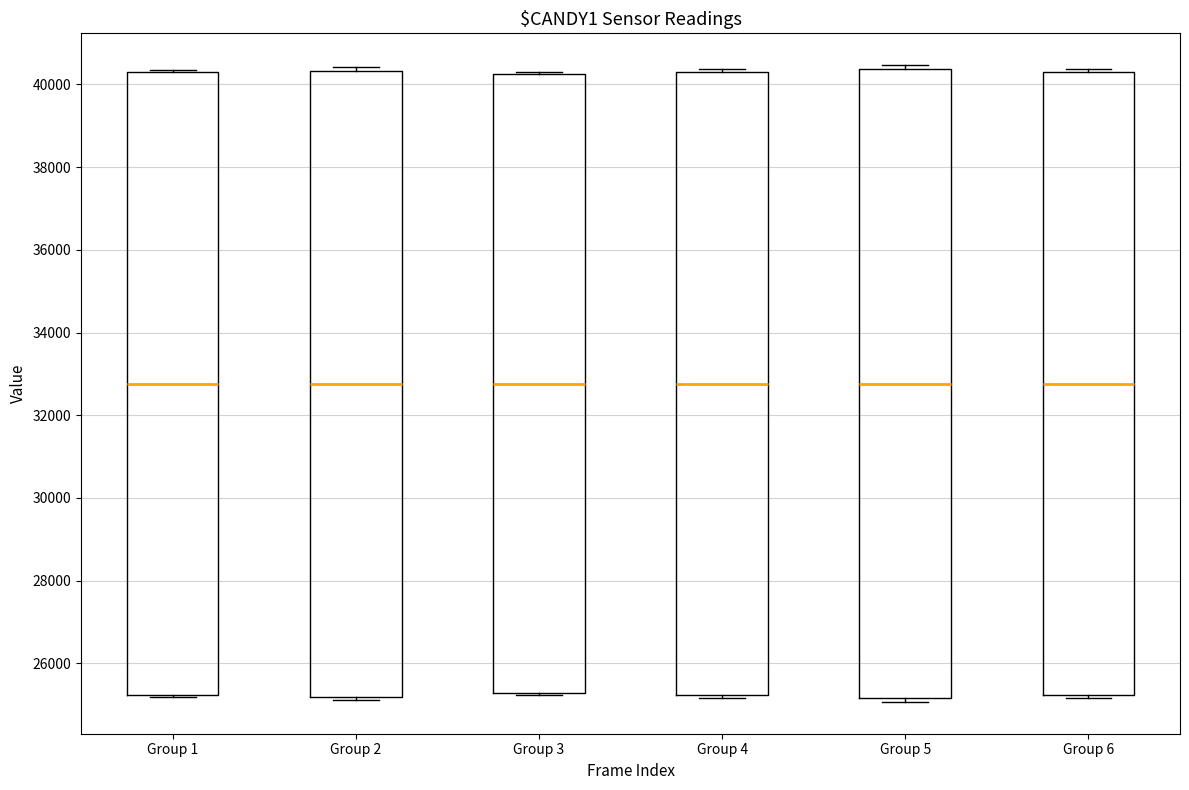

Reading left to right, transcribe this box plot: for each box, give where its median line is, the range the box spans, and where its two whiskers end, as read against the y-axis. The values are not printed on the chart, so give them approximately, as read against the axis.

Group 1: median 32800, box 25200 to 40200, whiskers 25200 (just below the box's lower edge) to 40400
Group 2: median 32800, box 25200 to 40400, whiskers 25200 (just below the box's lower edge) to 40400 (just above the box's upper edge)
Group 3: median 32800, box 25200 to 40200, whiskers 25200 to 40400
Group 4: median 32800, box 25200 to 40200, whiskers 25200 (just below the box's lower edge) to 40400
Group 5: median 32800, box 25200 to 40400, whiskers 25000 to 40400 (just above the box's upper edge)
Group 6: median 32800, box 25200 to 40200, whiskers 25200 (just below the box's lower edge) to 40400